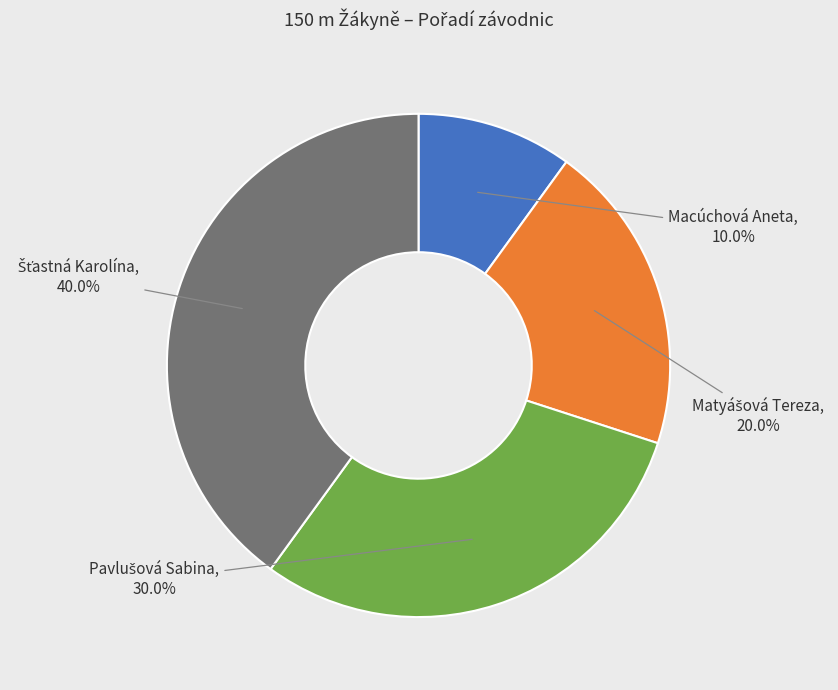

Does any single category account for the majority?

No